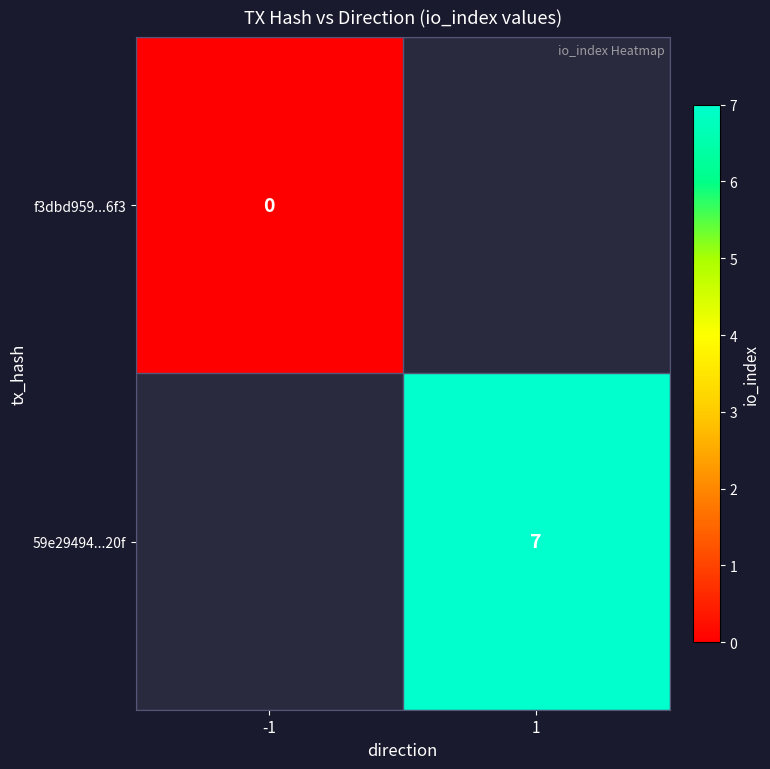

How many data points does each series have?

2